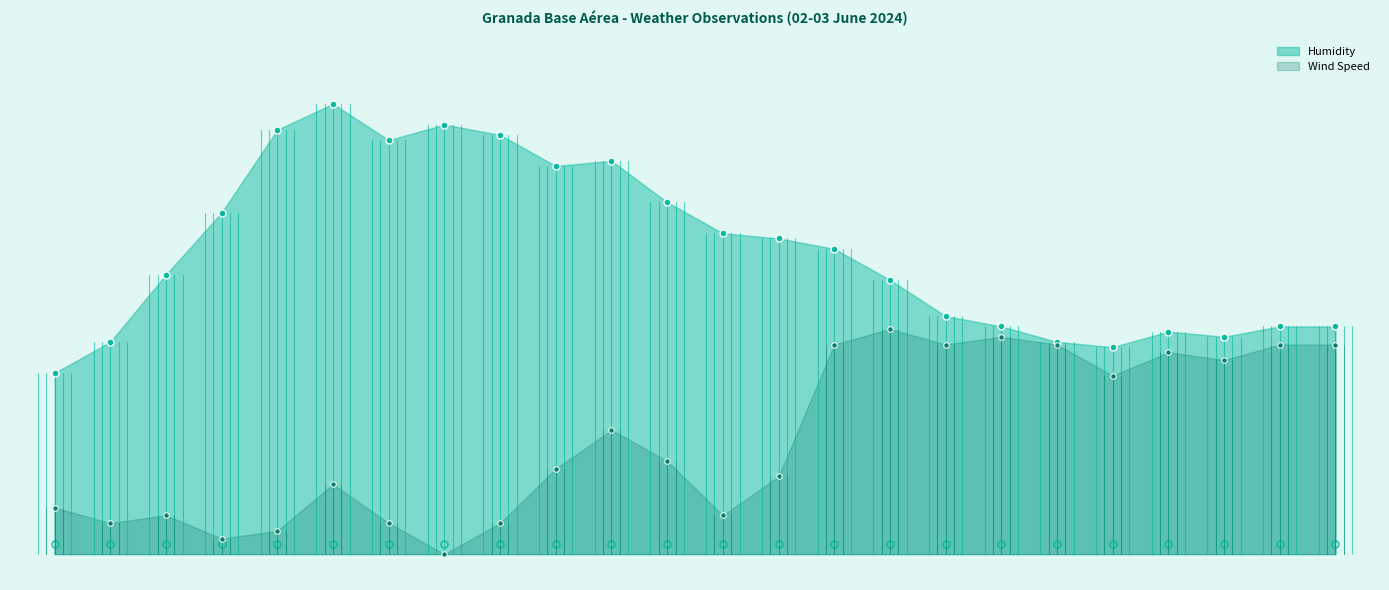

Between 21:00 and 04:00, which is larger?

21:00